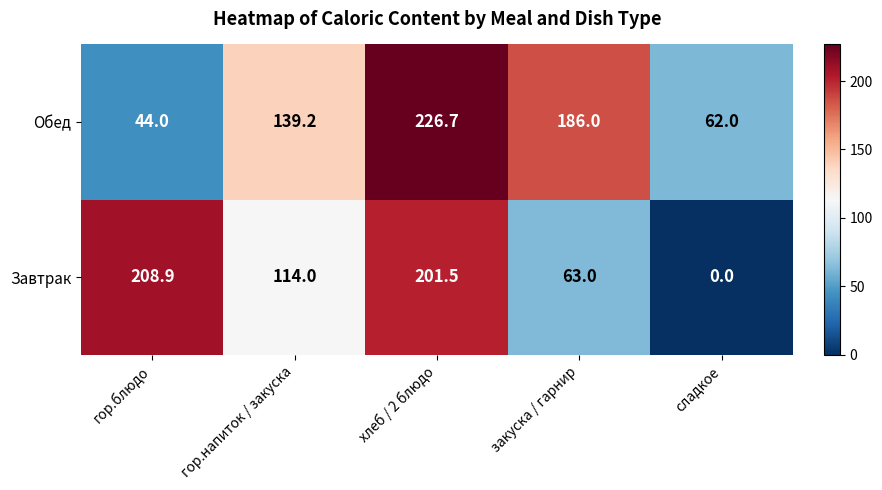

Which series has the largest total across all categories?

Обед